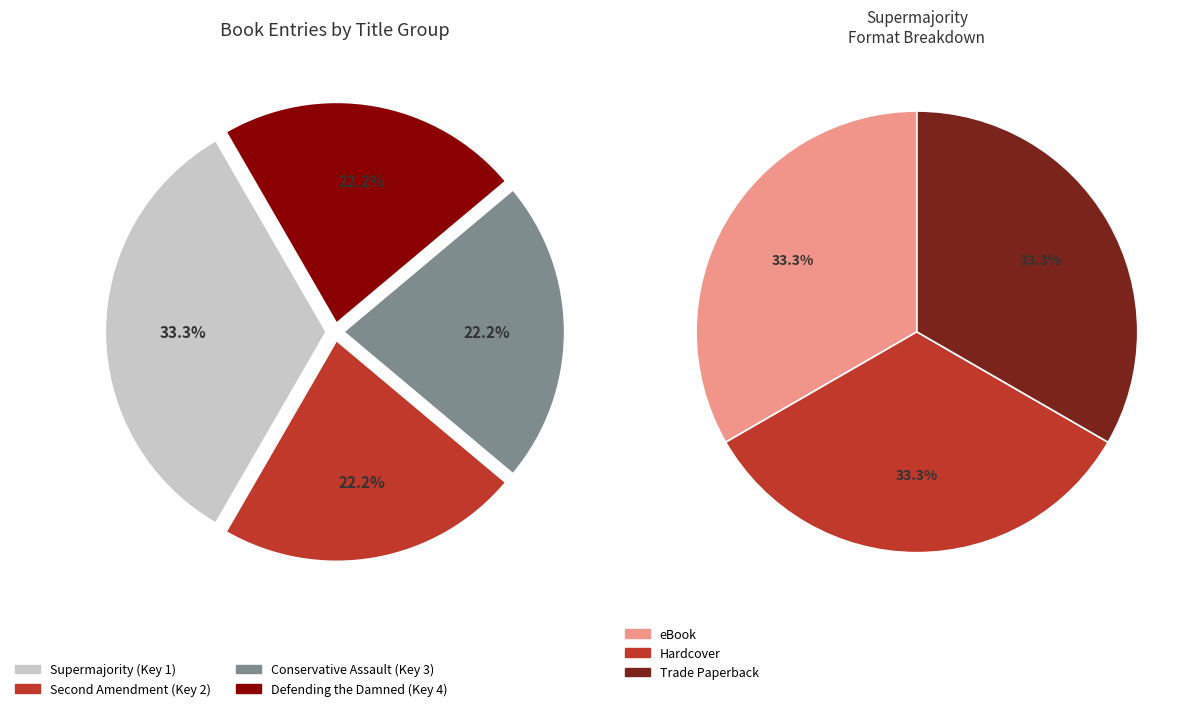

Is there a majority slice in this chart?

No